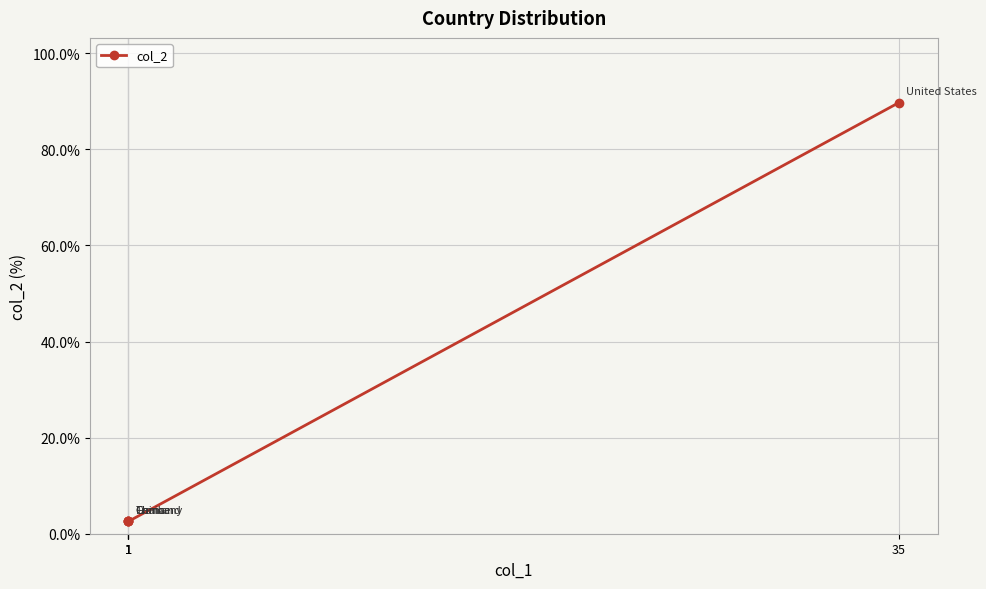

Is this an area chart (filled region under the line)?

No